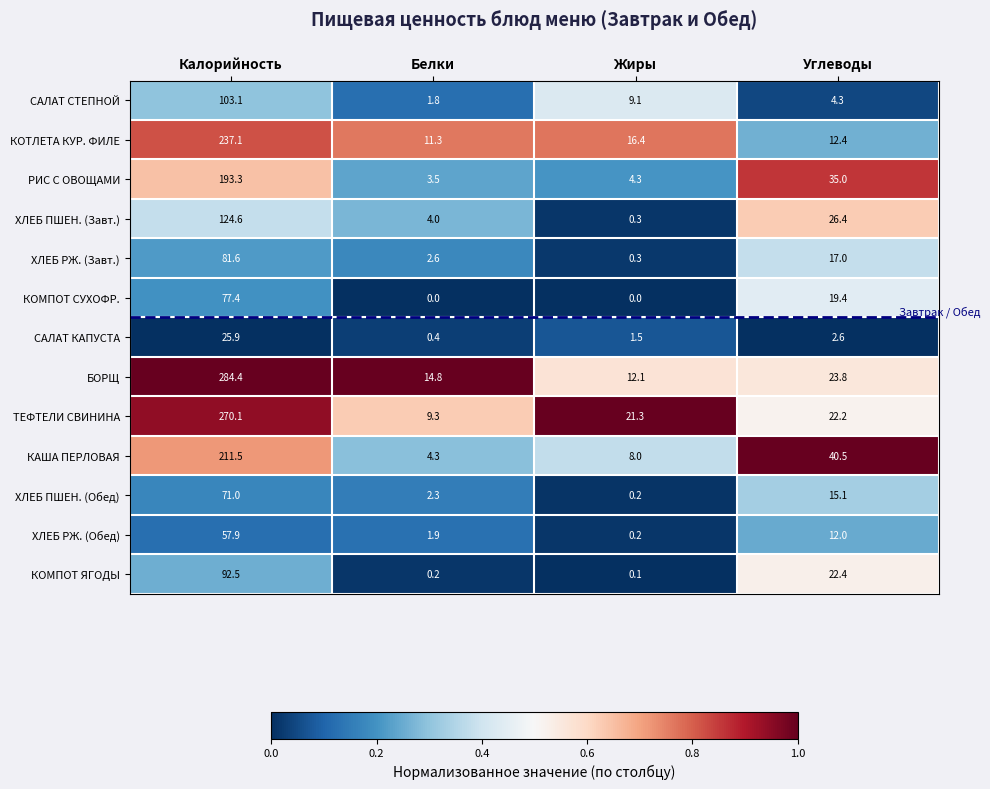

Which series changed the most between Калорийность and Углеводы?

БОРЩ